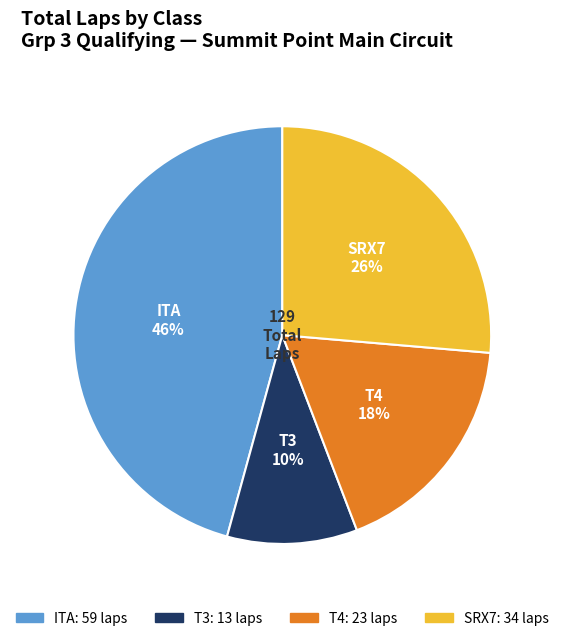

Is it true that T3 is 10% of the pie?

True